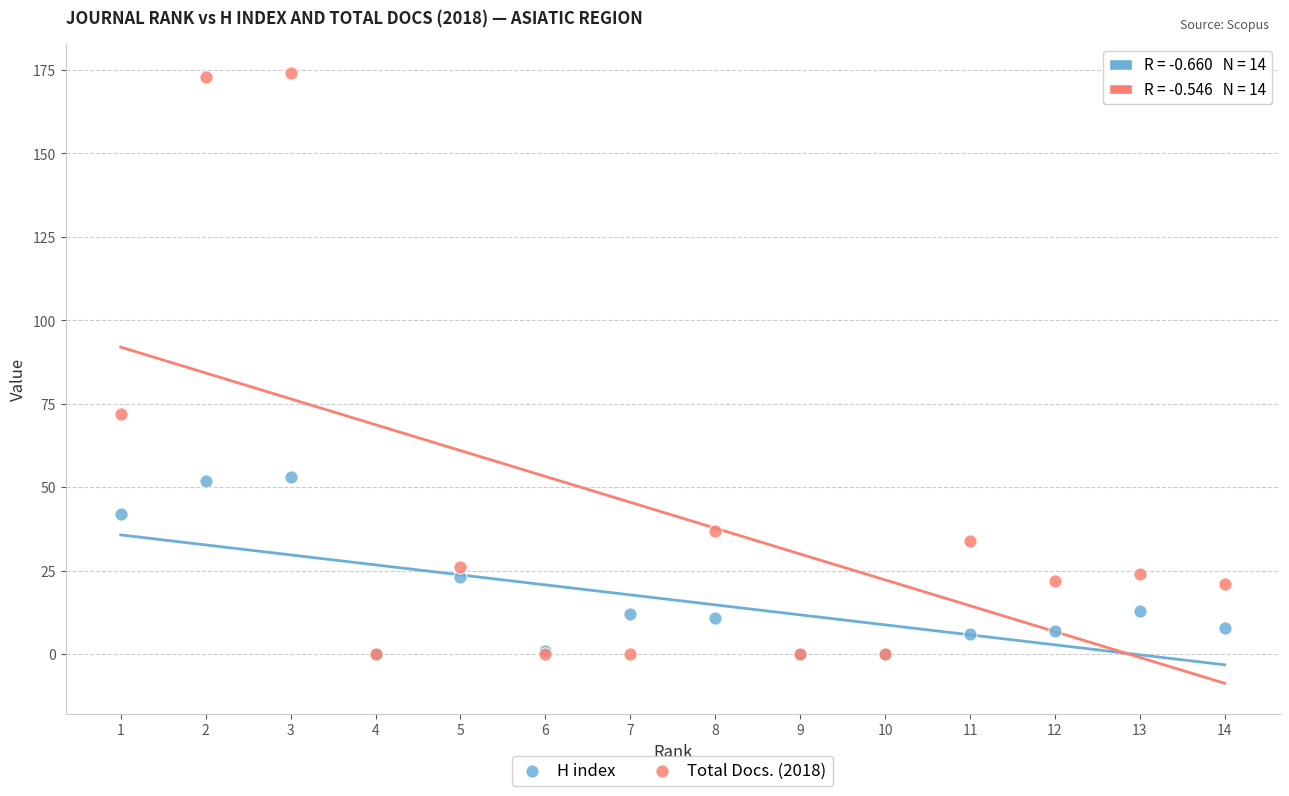

Which series has the largest Y range (max minus min)?

Total Docs. (2018)